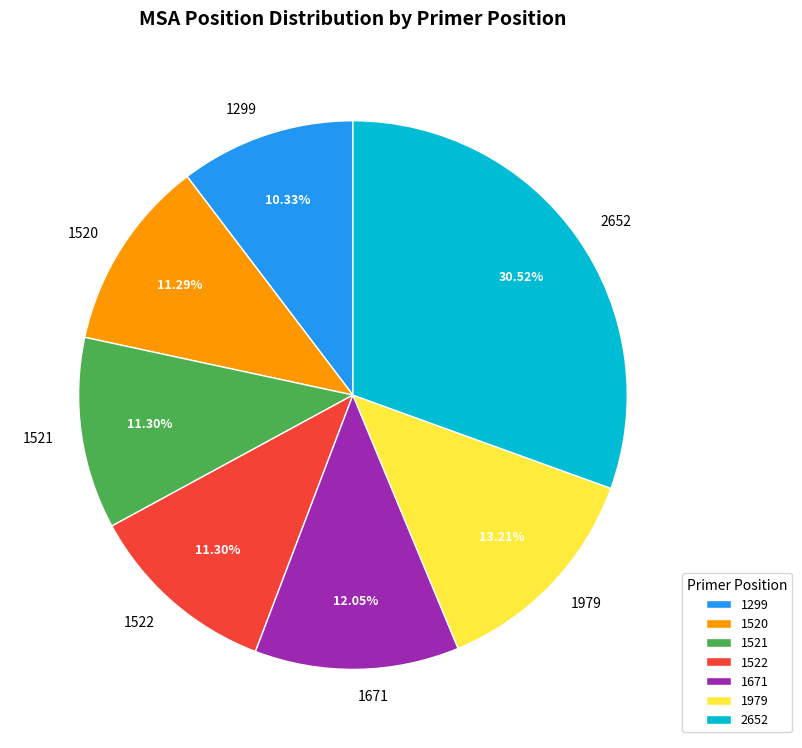

Approximately how many times larger is the value at 1979 compared to 1521?

1.2